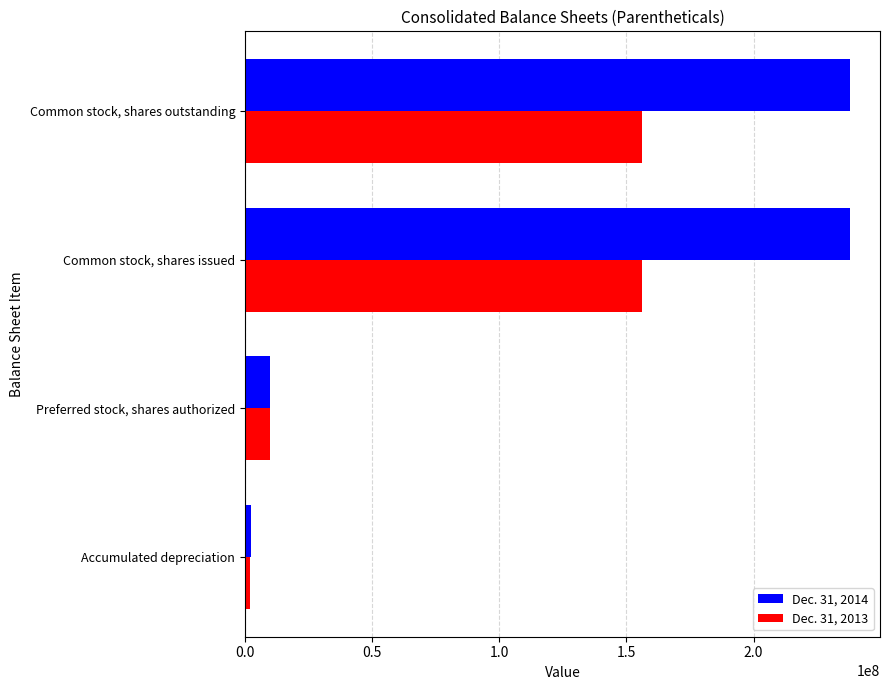

What is the minimum value shown in the chart?

1836493